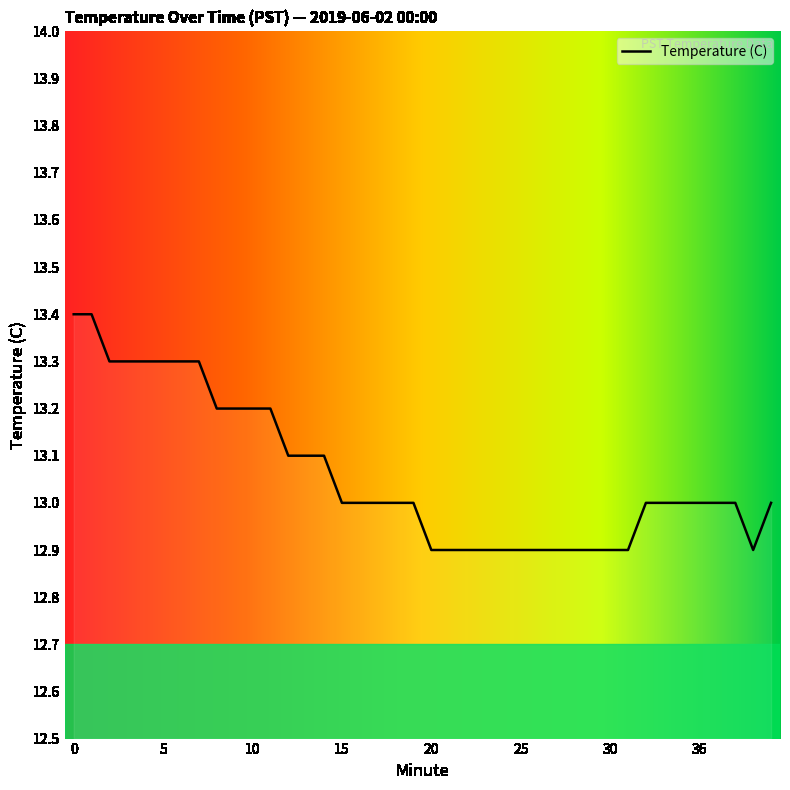

What is the difference between the maximum and minimum values?

0.5